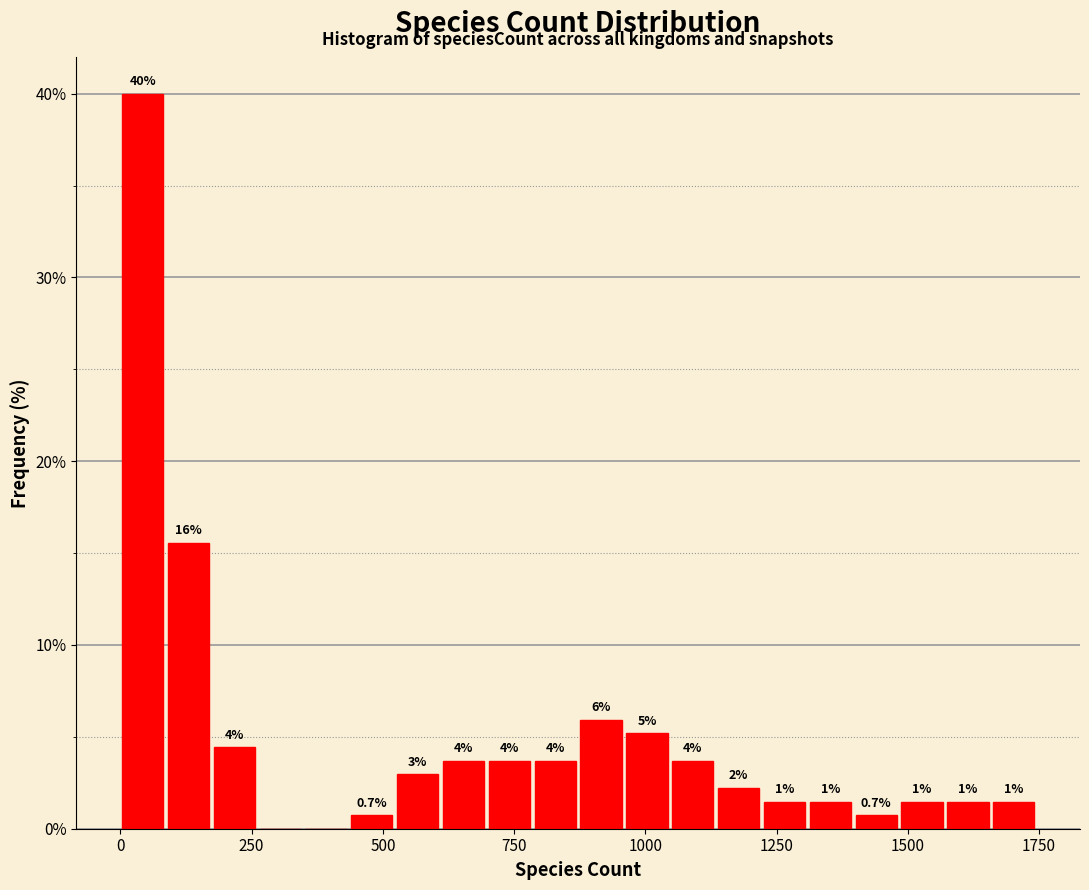

Read against the x-axis, roughly where is the centre of the tallest bar?

50